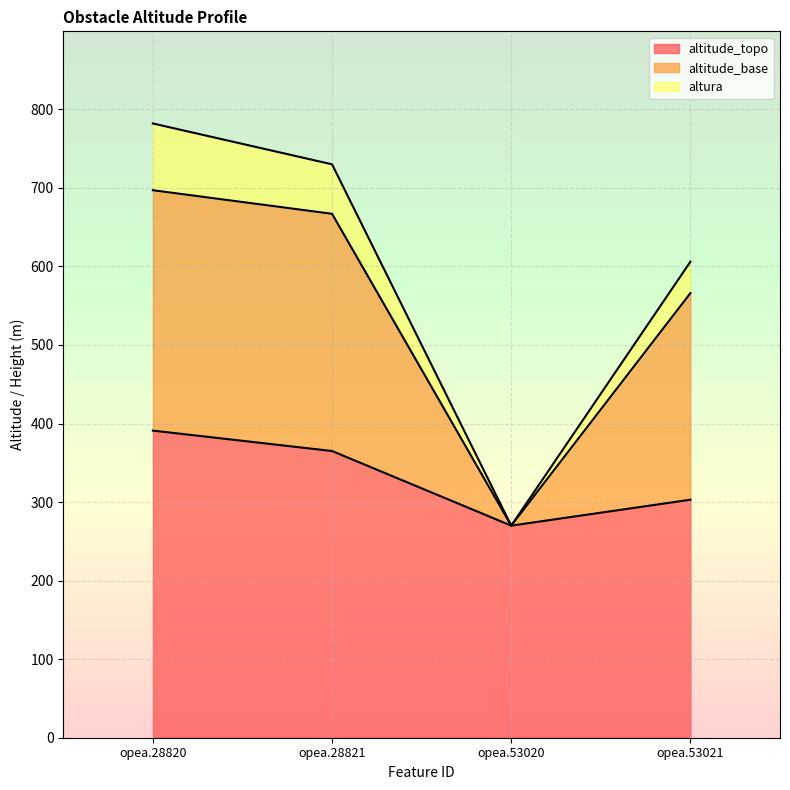

In altitude_topo, how many points are lower than both neighbors (excluding endpoints)?

1